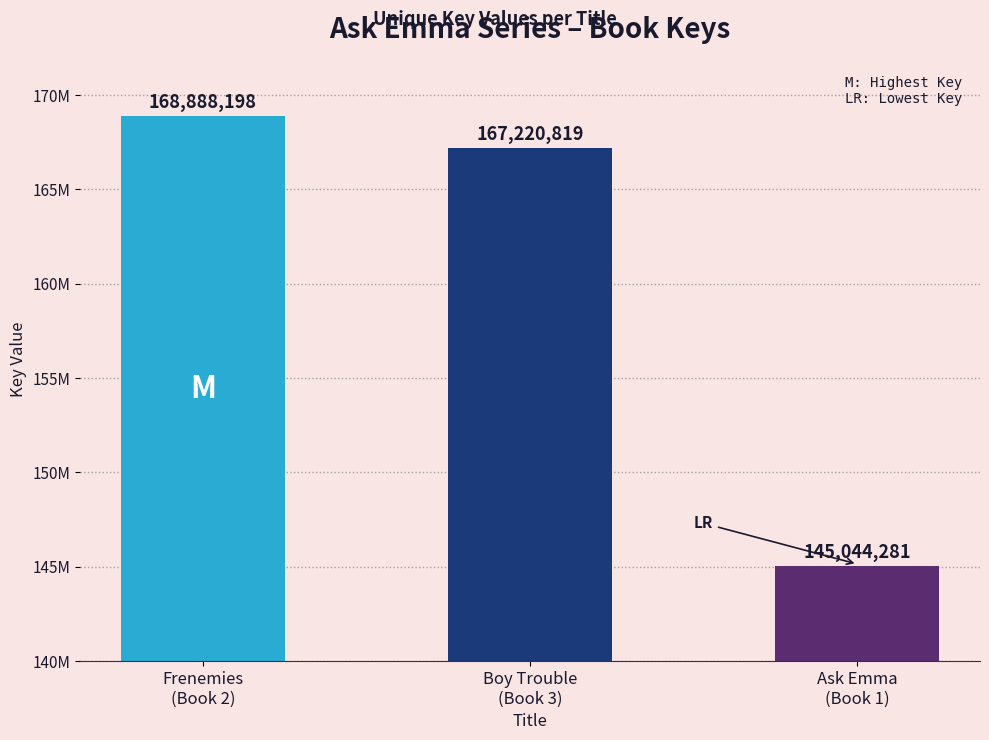

Are the bars horizontal?

No